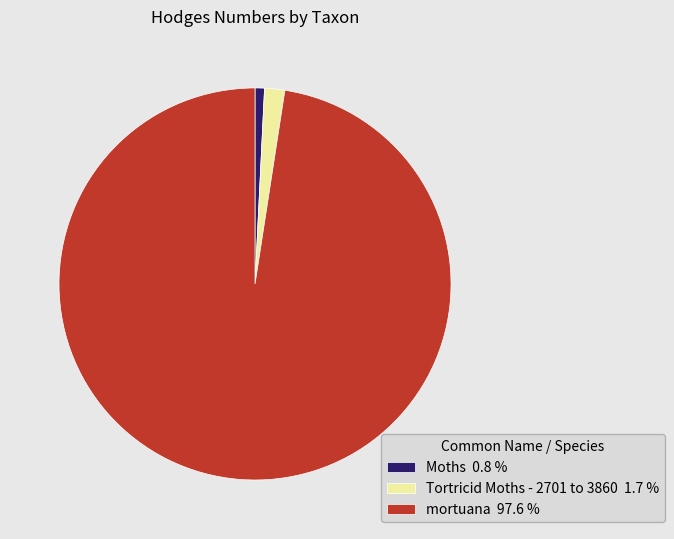

What is the ratio of the value at Moths 0.8 % to the value at Tortricid Moths - 2701 to 3860 1.7 %?

0.5